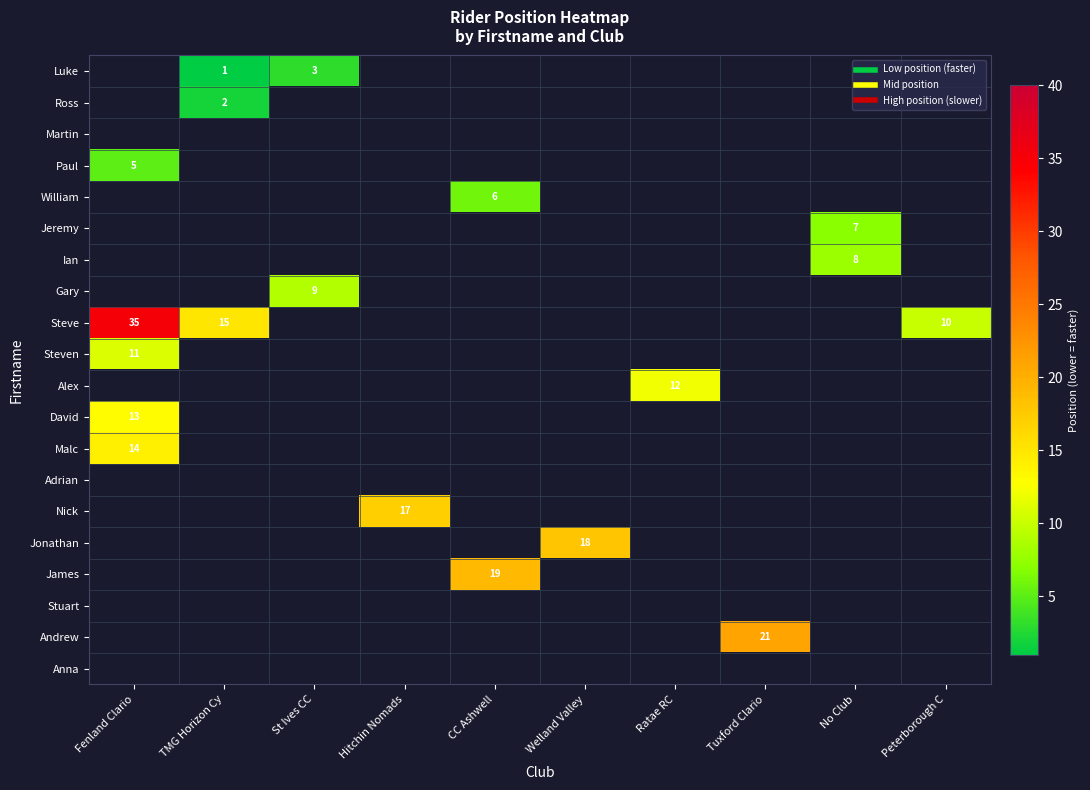

Which label corresponds to the largest value in the chart?

Fenland Clario